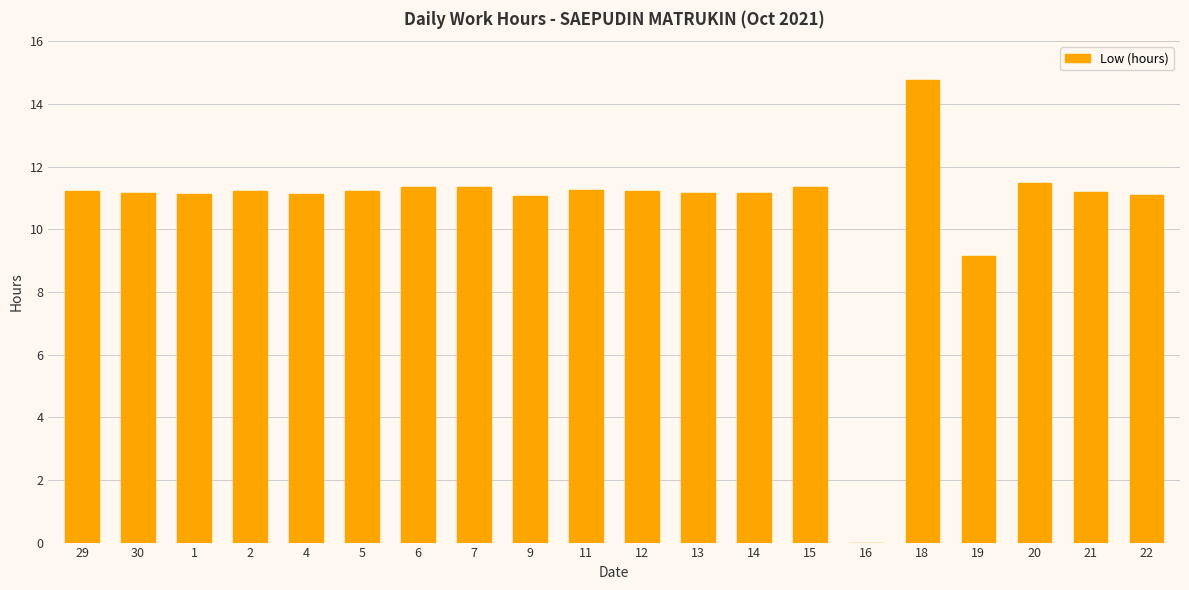

Read the value at 7.

11.4